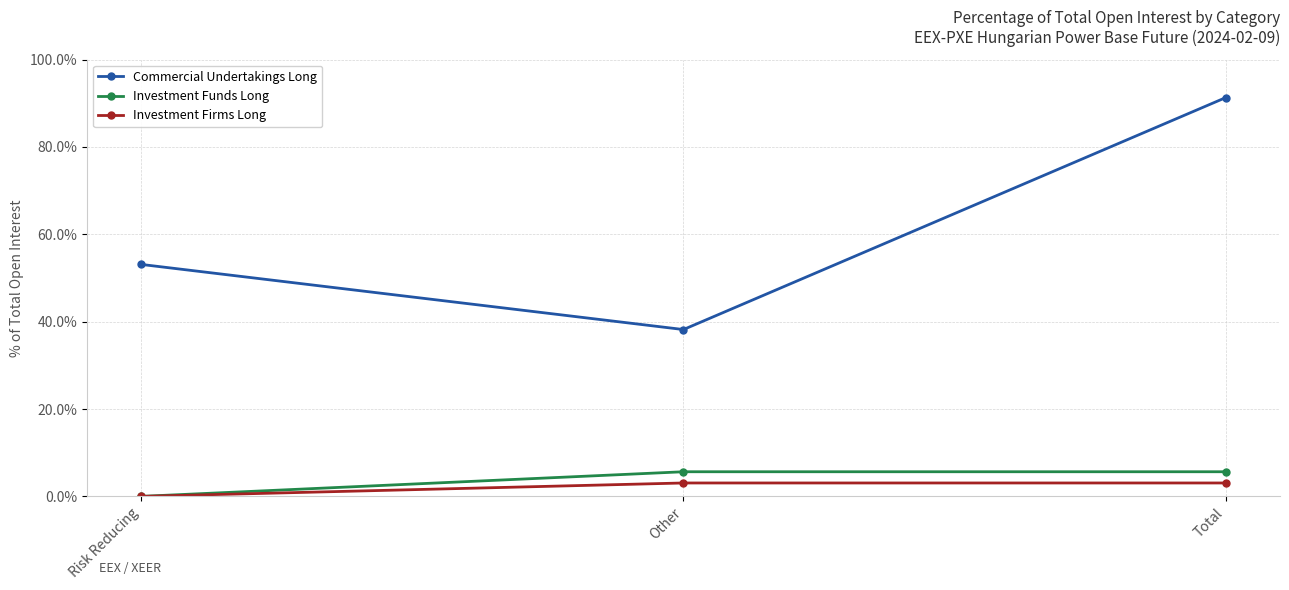

How many lines are shown in the chart?

3